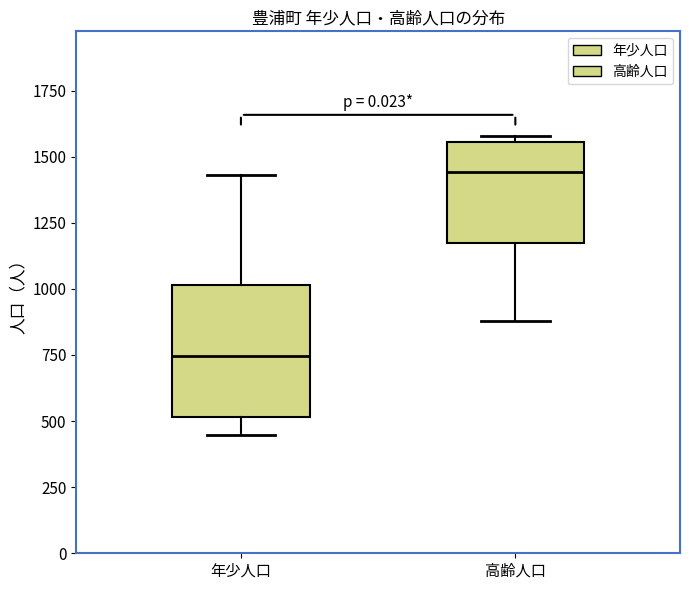

Which box has the lowest median line?

年少人口